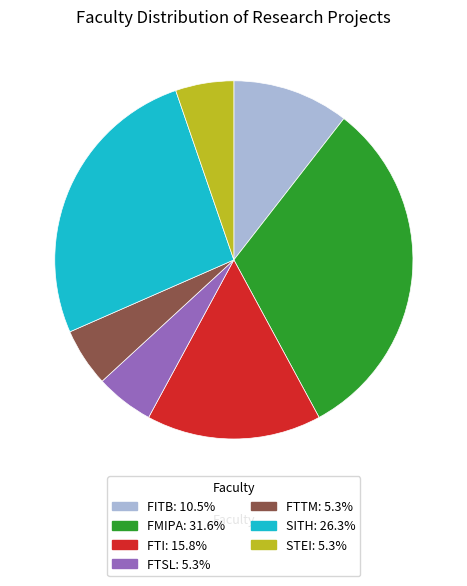

Combined, do FITB: 10.5% and FTSL: 5.3% account for over 50%?

No